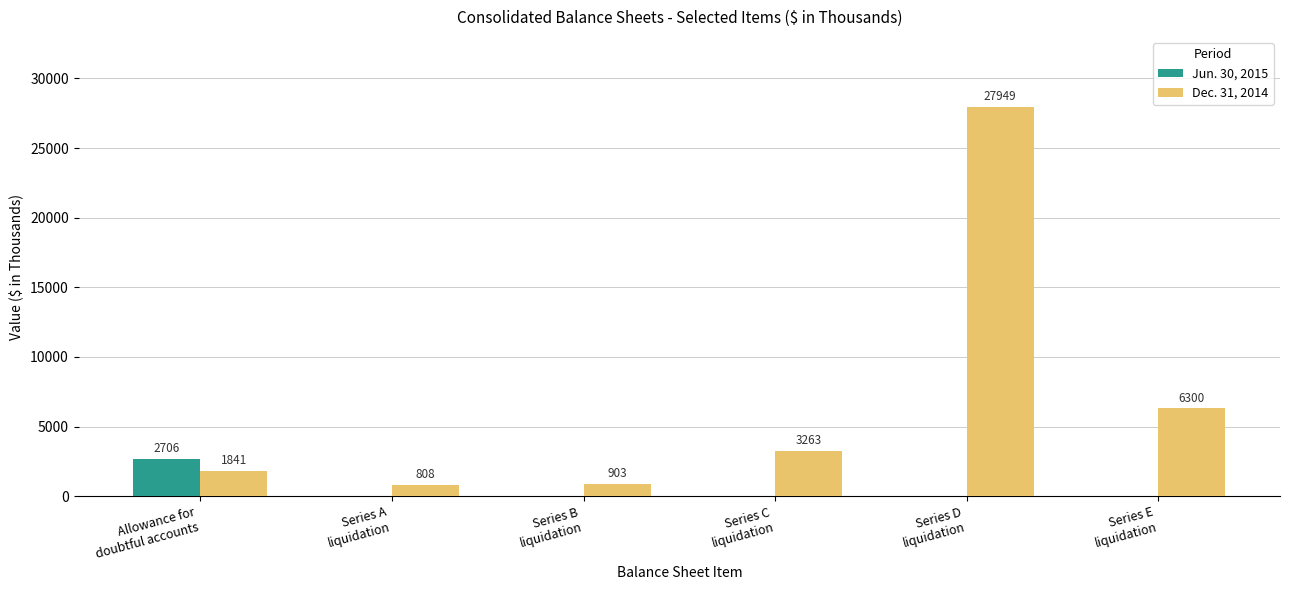

Reading left to right, transcribe all the data shown in this chart.

Jun. 30, 2015: 2706	0	0	0	0	0
Dec. 31, 2014: 1841	808	903	3263	27949	6300